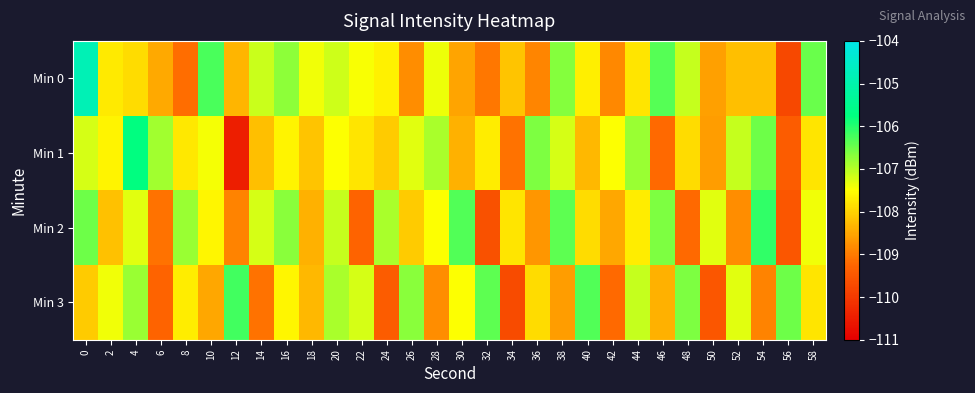

At how many categories does at least one series exceed -105?

1